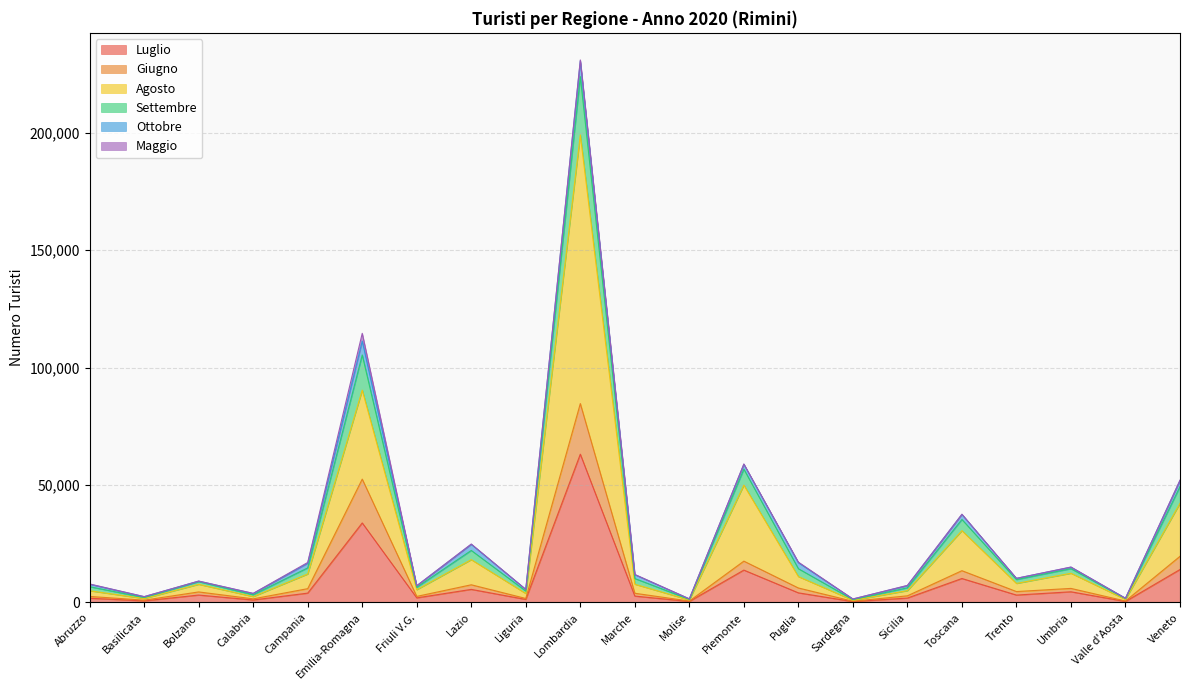

Is the value of Giugno at Sicilia greater than the value of Luglio at Abruzzo?

Yes